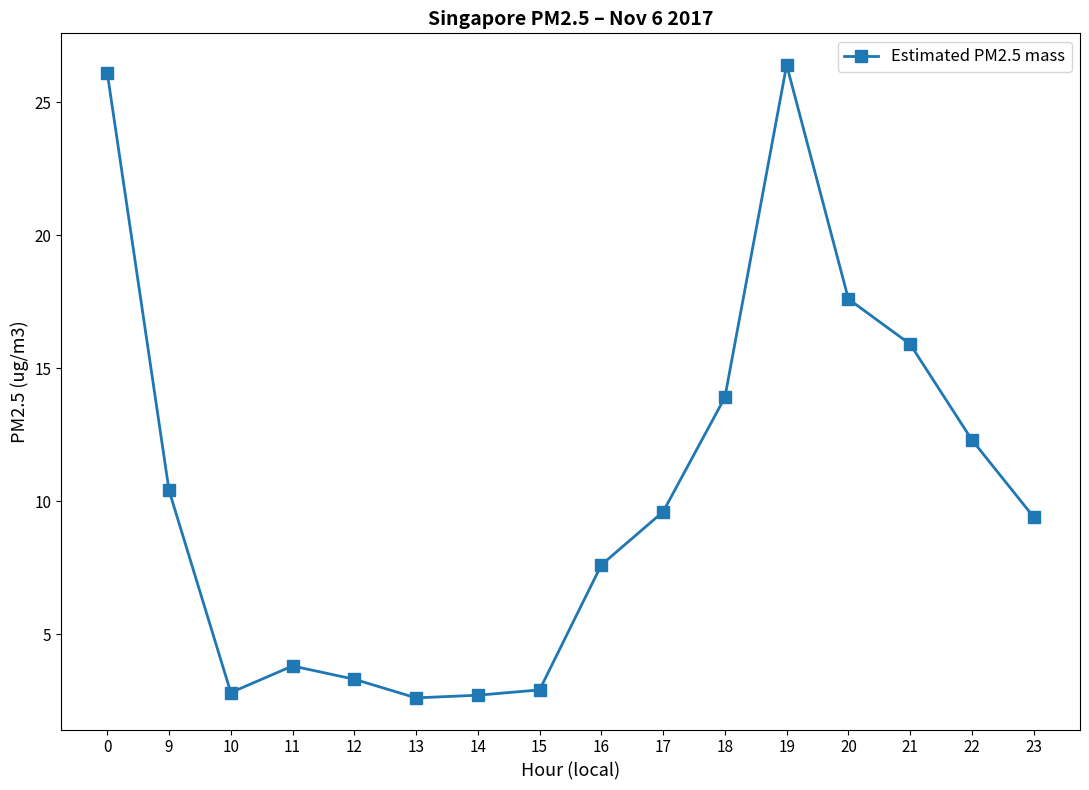

What is the value of the 10th point from the left?

9.6